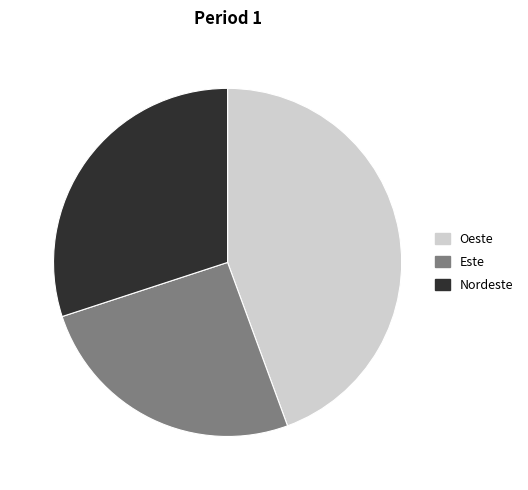

True or false: Oeste accounts for 44% of the total.

True